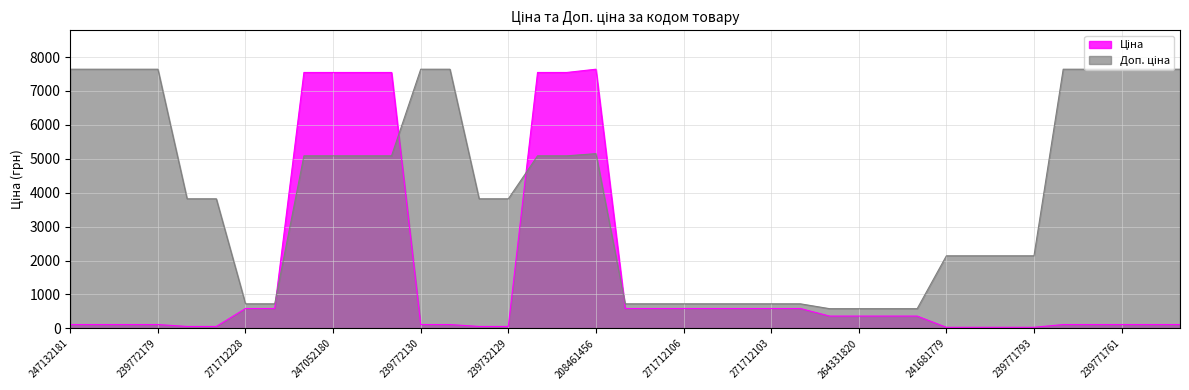

Which series has the largest range (max minus min)?

Ціна